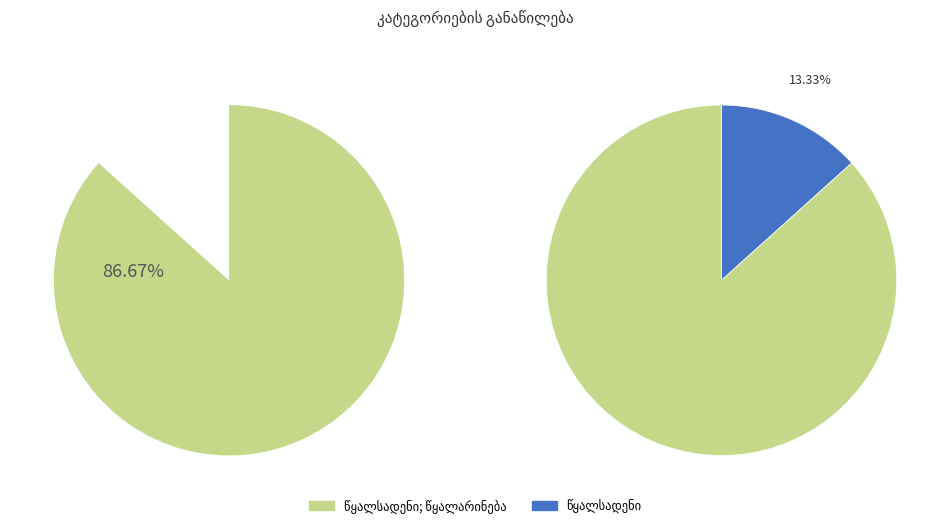

Count the number of slices in the pie.

2